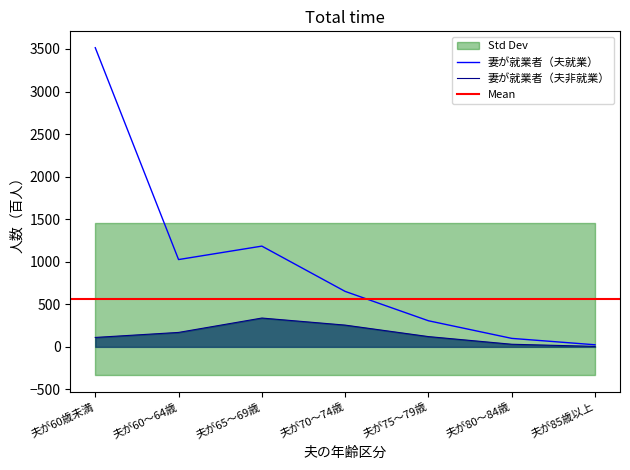

Where is 妻が就業者（夫就業） nearest to the value 1770?

夫が65～69歳